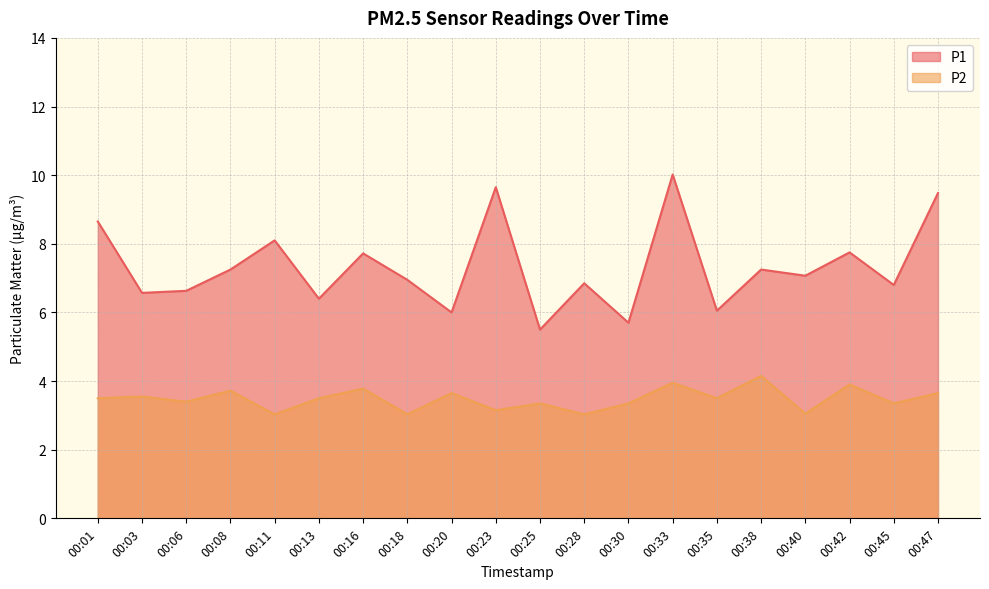

The P1 series shows 3.4 at 00:16. True or false?

False